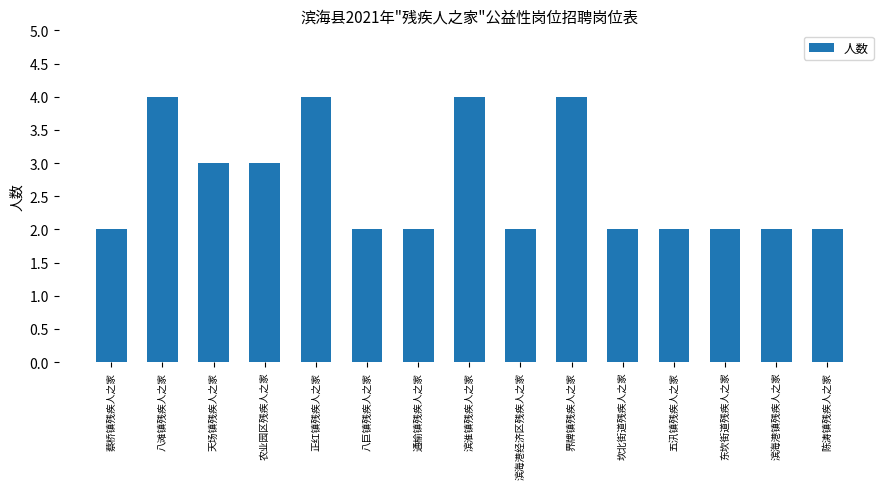

The chart shows a value of 3 at 滨海港经济区残疾人之家. True or false?

False